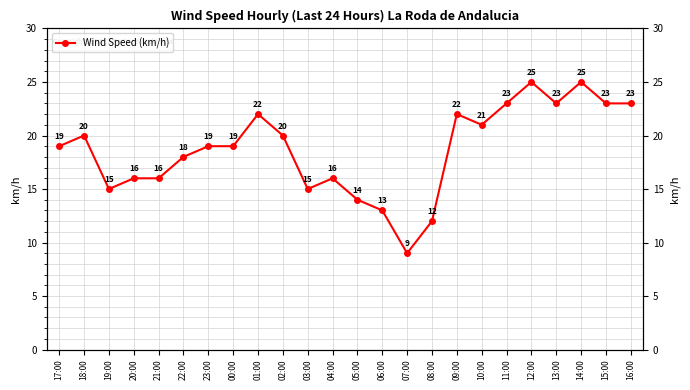

At which label does the data first exceed 19?

18:00